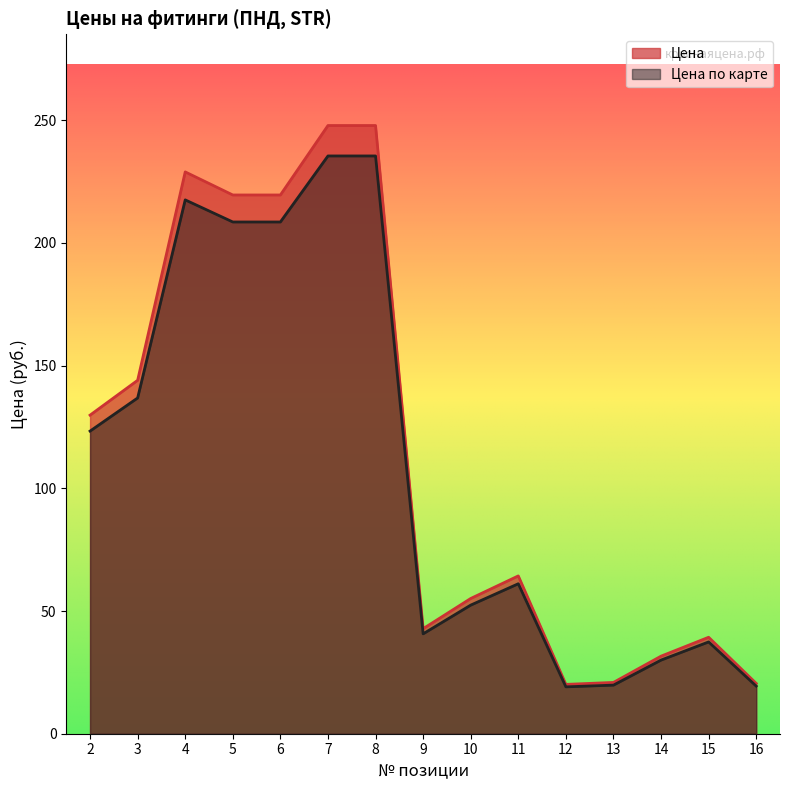

True or false: Цена по карте and Цена intersect in this chart.

False